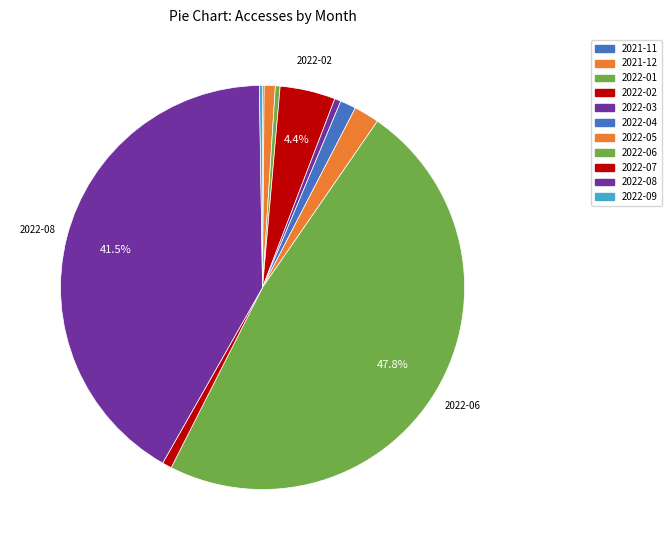

What is the smallest slice in the pie chart?

2021-11